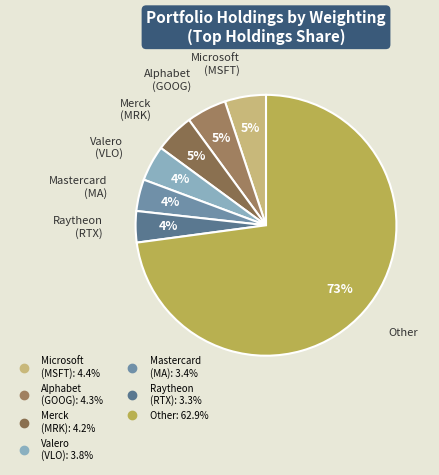

Does any single category account for the majority?

Yes